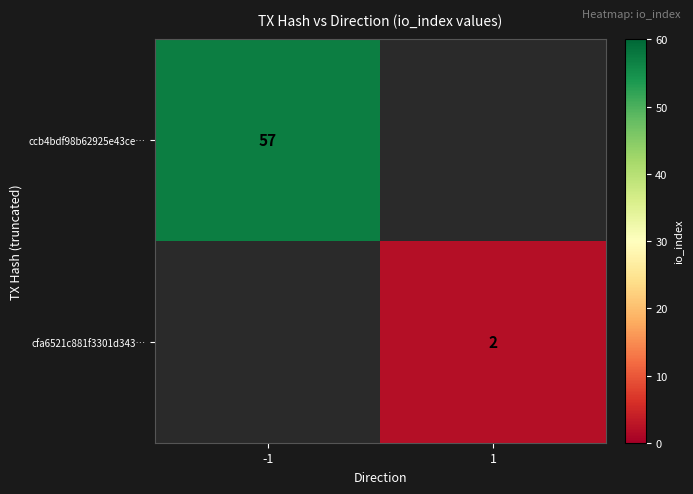

True or false: cfa6521c881f3301d343… has a value of 0.8 at 1.

False